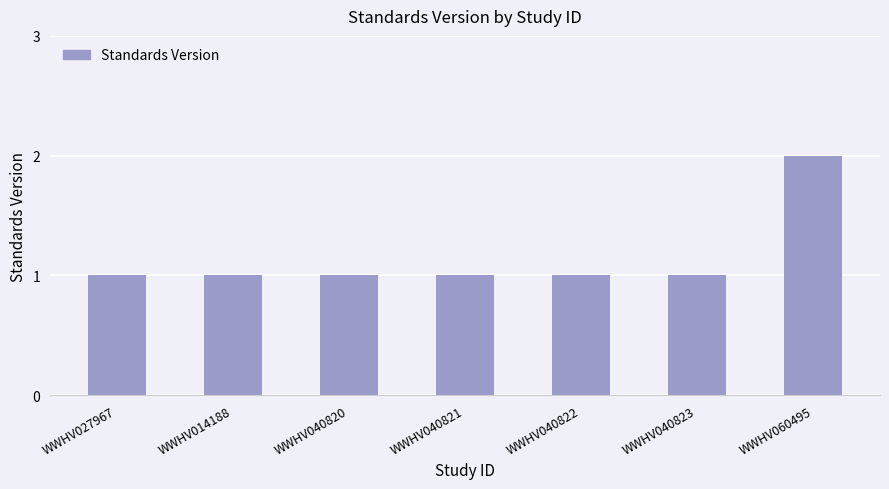

What is the label of the 5th bar from the left?

WWHV040822